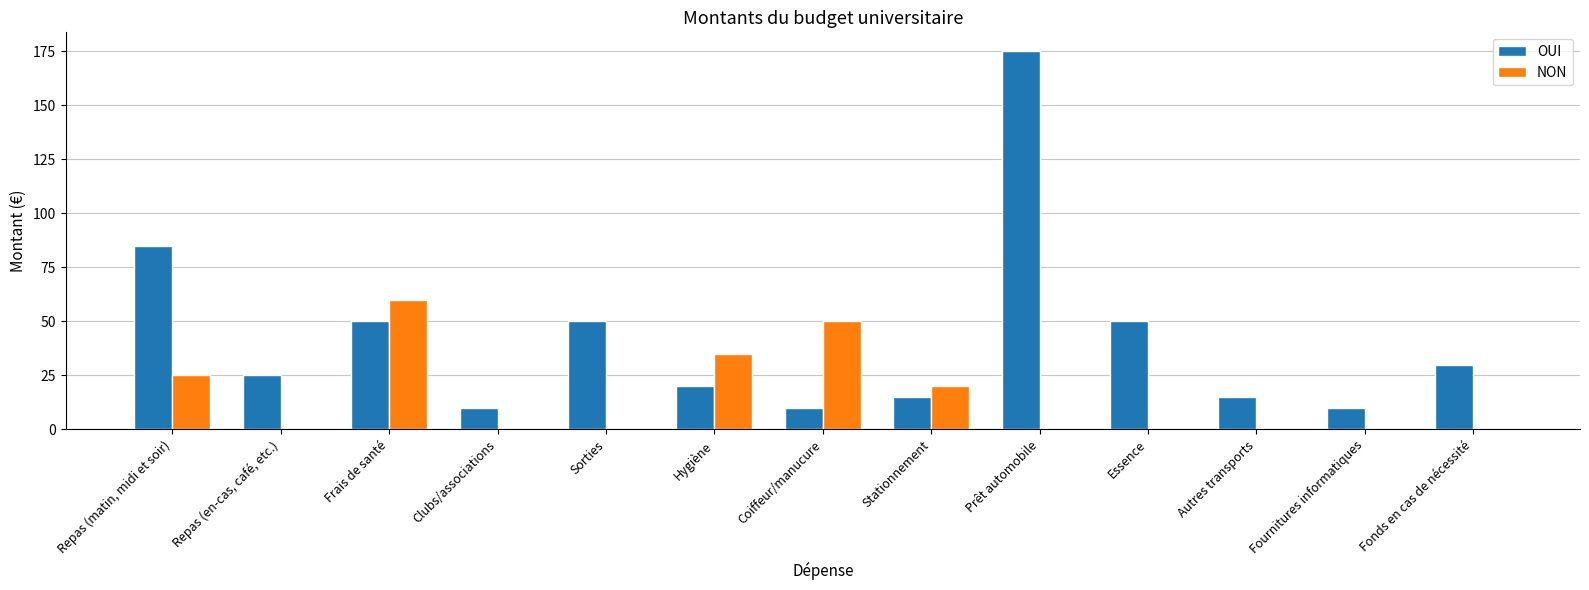

What is the approximate value of OUI at Frais de santé?

50